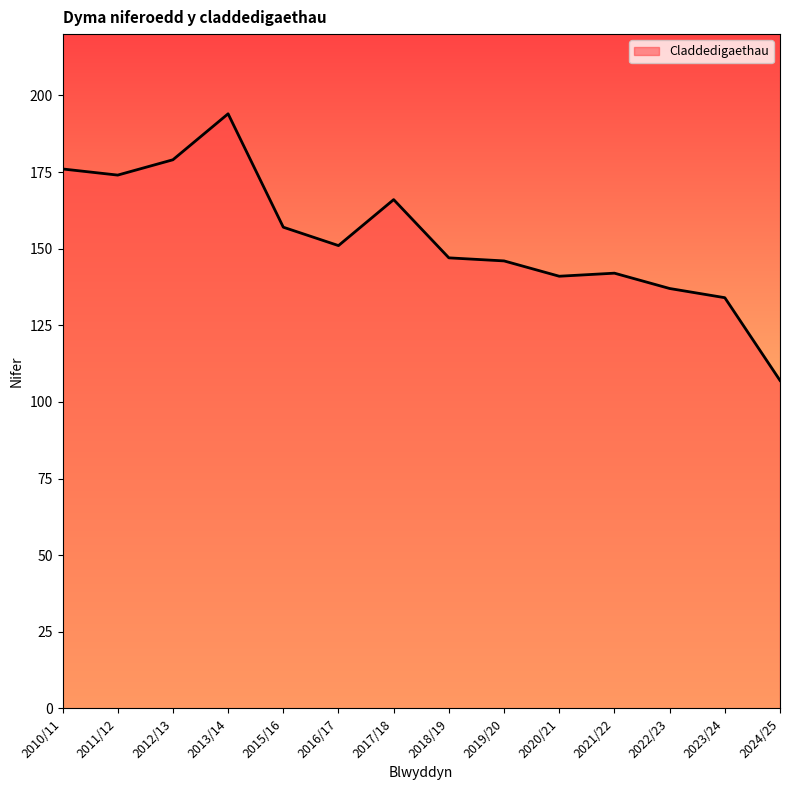

Where is the first local maximum?

2013/14